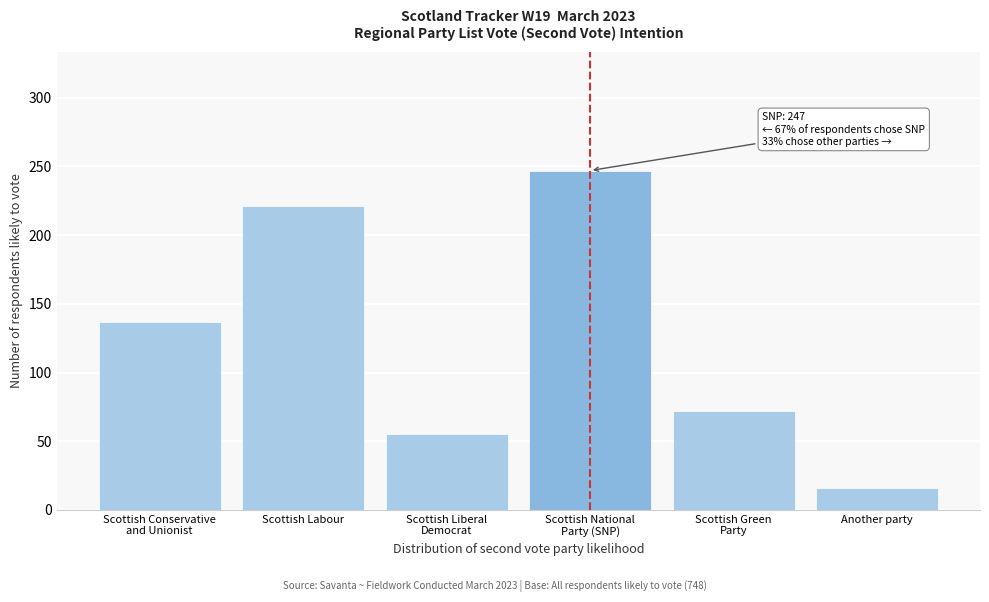

Reading left to right, what are all the values shown in this chart?

137	221	55	247	72	16